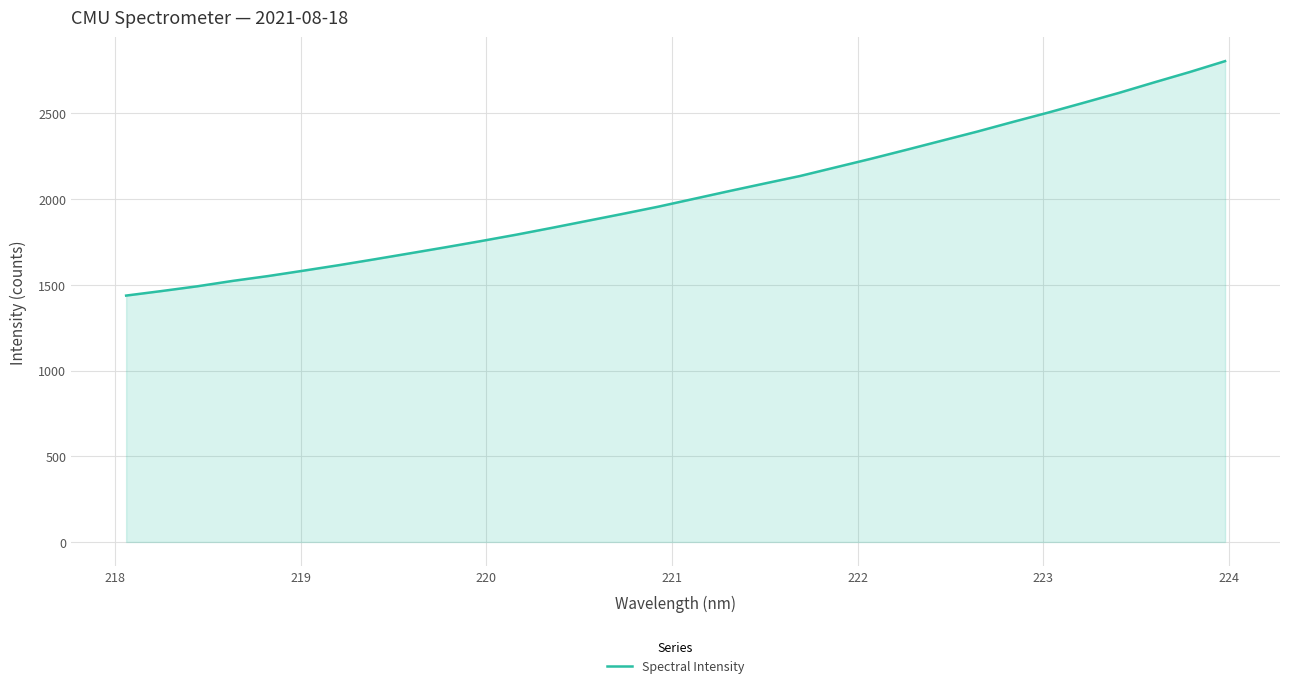

What is the difference between the maximum and minimum values?

1367.1